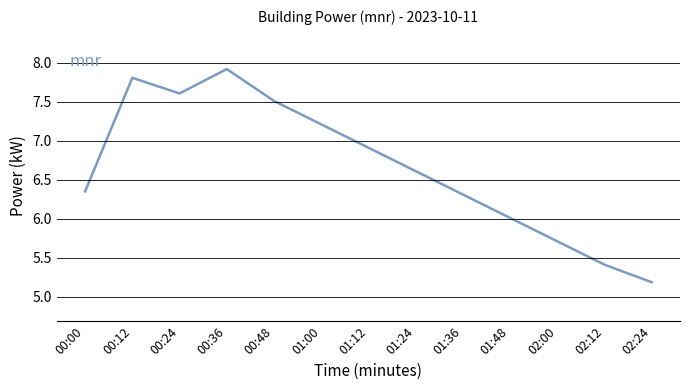

At which category does the data reach its first local peak?

00:12